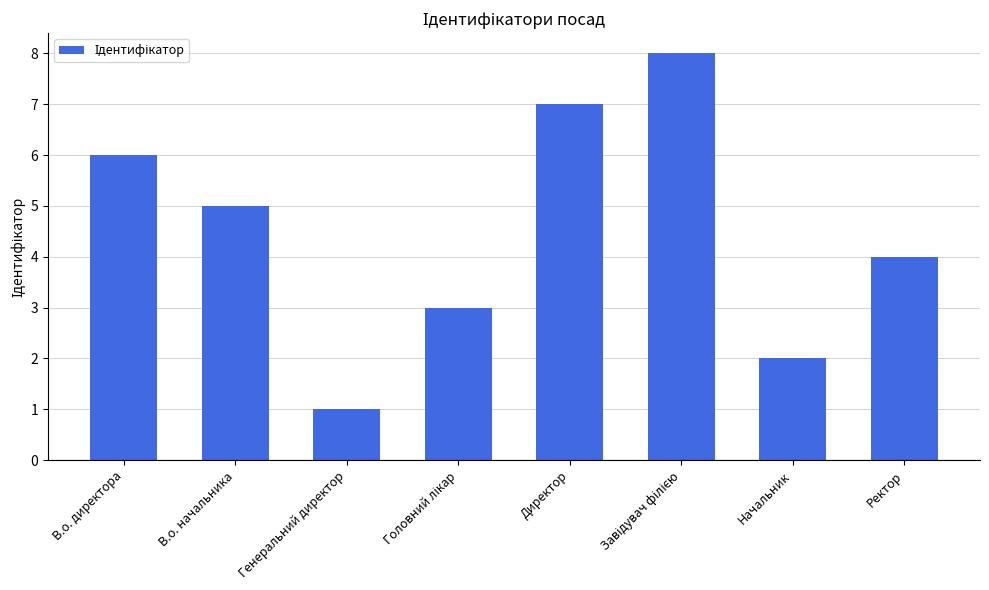

Does the chart contain any negative values?

No